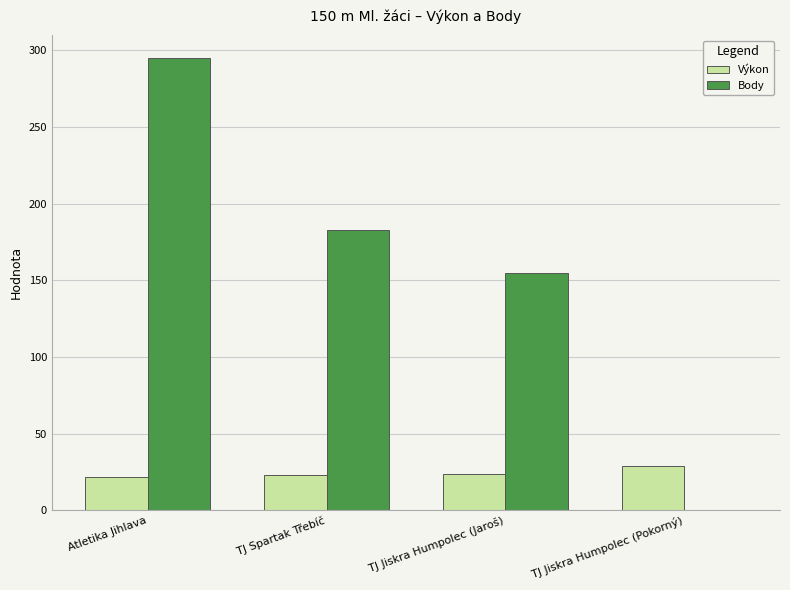

What are all the series names shown in the legend?

Výkon, Body